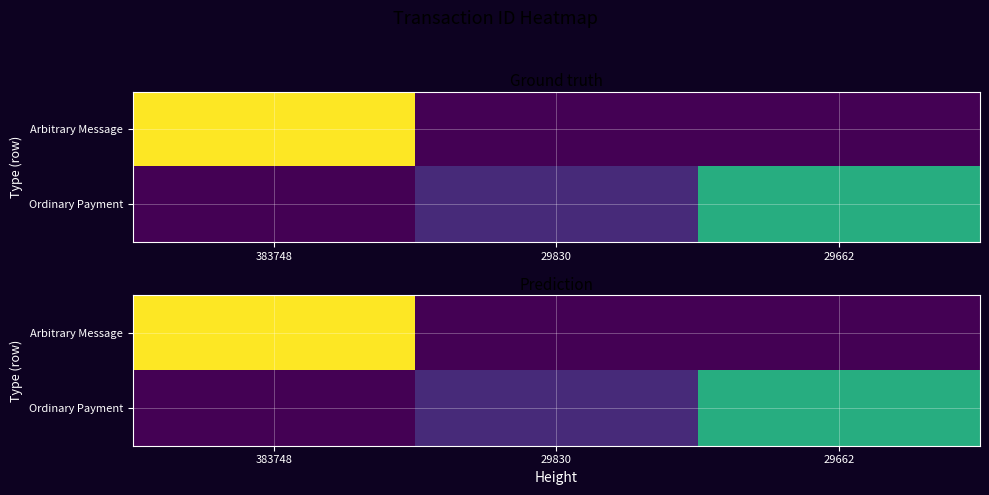

The Arbitrary Message series shows 0.0 at 29662. True or false?

True